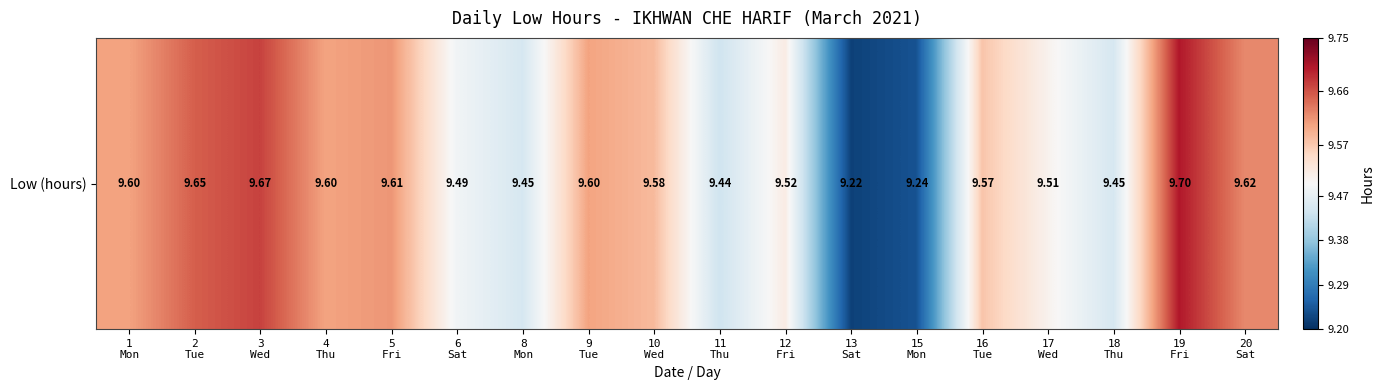

Which category has the lowest value across all series?

13
Sat